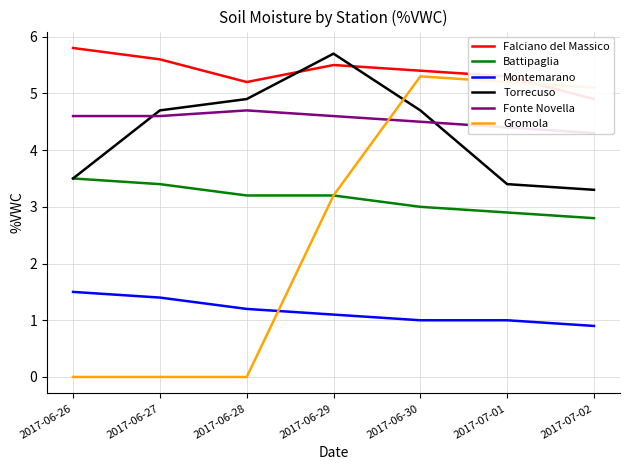

Between 2017-06-28 and 2017-06-26, which is larger?

2017-06-26